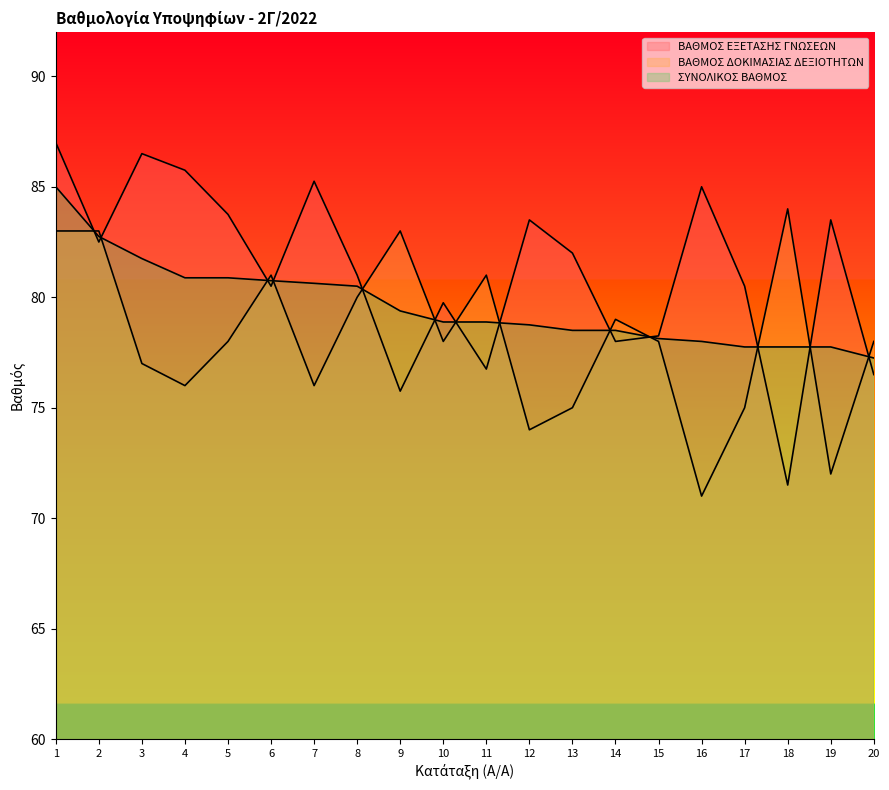

Reading left to right, transcribe all the data shown in this chart.

ΒΑΘΜΟΣ ΕΞΕΤΑΣΗΣ ΓΝΩΣΕΩΝ: 1=87.0	2=82.5	3=86.5	4=85.8	5=83.8	6=80.5	7=85.2	8=81.0	9=75.8	10=79.8	11=76.8	12=83.5	13=82.0	14=78.0	15=78.2	16=85.0	17=80.5	18=71.5	19=83.5	20=76.5
ΒΑΘΜΟΣ ΔΟΚΙΜΑΣΙΑΣ ΔΕΞΙΟΤΗΤΩΝ: 1=83.0	2=83.0	3=77.0	4=76.0	5=78.0	6=81.0	7=76.0	8=80.0	9=83.0	10=78.0	11=81.0	12=74.0	13=75.0	14=79.0	15=78.0	16=71.0	17=75.0	18=84.0	19=72.0	20=78.0
ΣΥΝΟΛΙΚΟΣ ΒΑΘΜΟΣ: 1=85.0	2=82.8	3=81.8	4=80.9	5=80.9	6=80.8	7=80.6	8=80.5	9=79.4	10=78.9	11=78.9	12=78.8	13=78.5	14=78.5	15=78.1	16=78.0	17=77.8	18=77.8	19=77.8	20=77.2